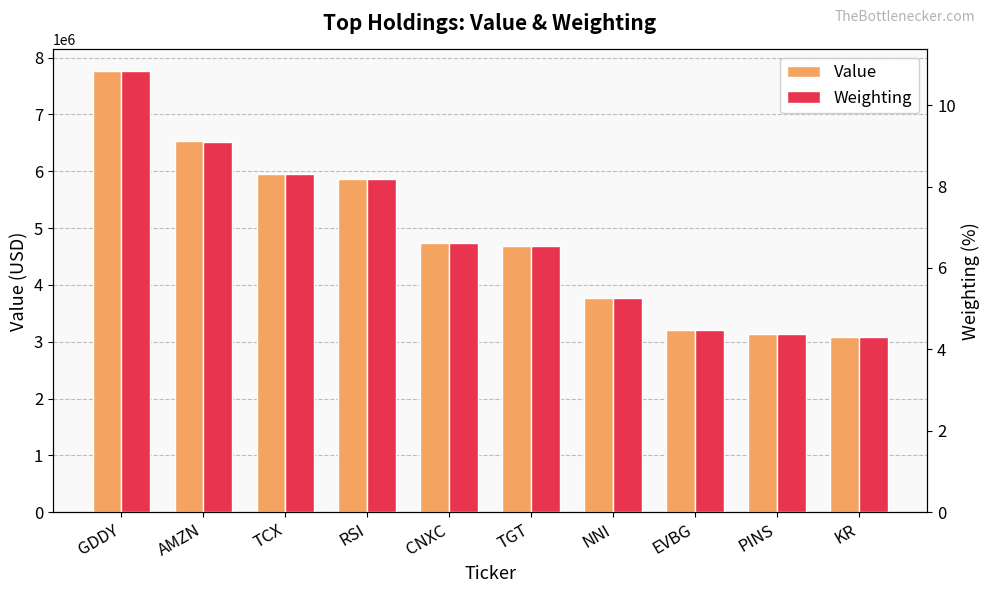

What is the value of the Value bar at the 7th from the left?

3777000.0